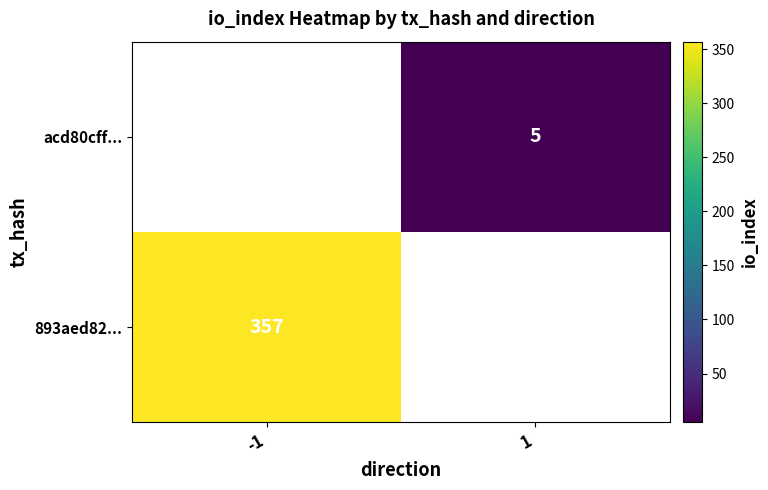

The value of acd80cff... at 1 is 5. True or false?

True